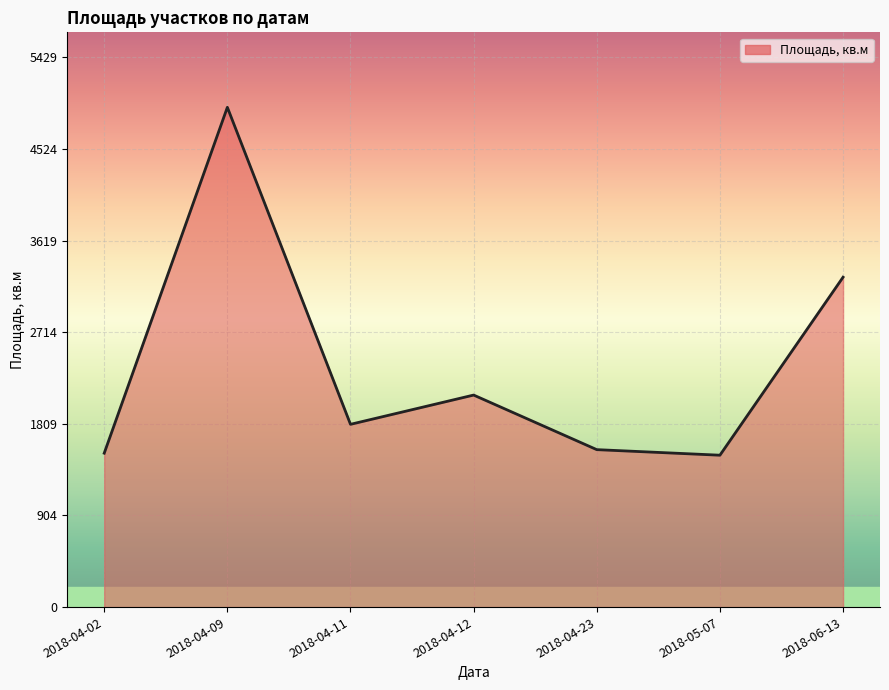

At which category does the chart reach its peak across all series?

2018-04-09